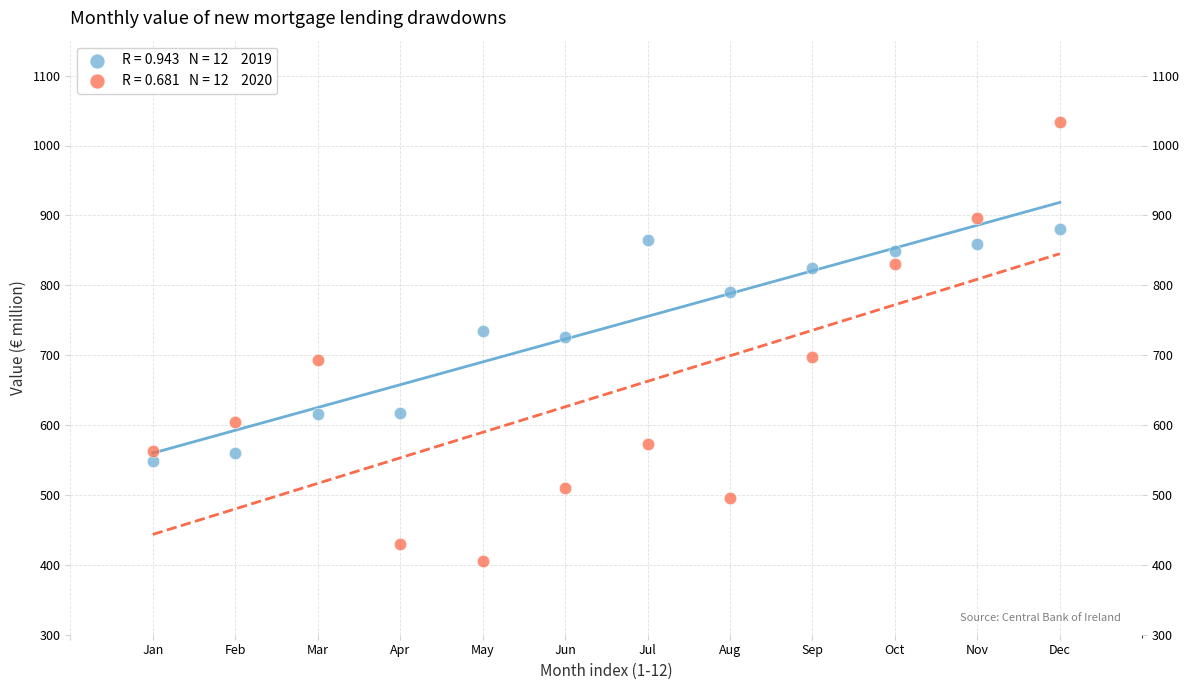

Across all data points, what is the range of X values (max minus min)?

11.0